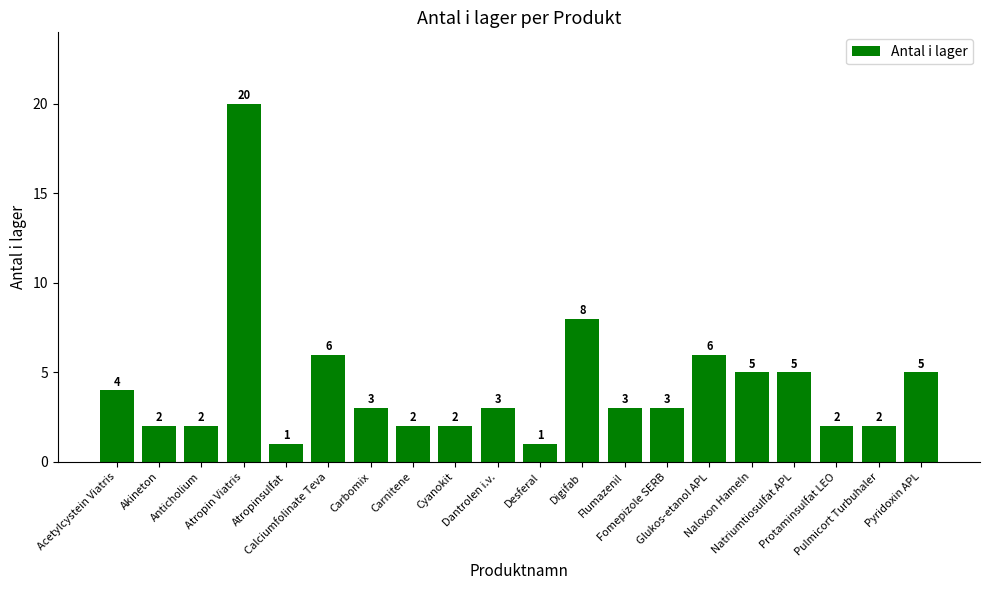

Does the chart contain any negative values?

No